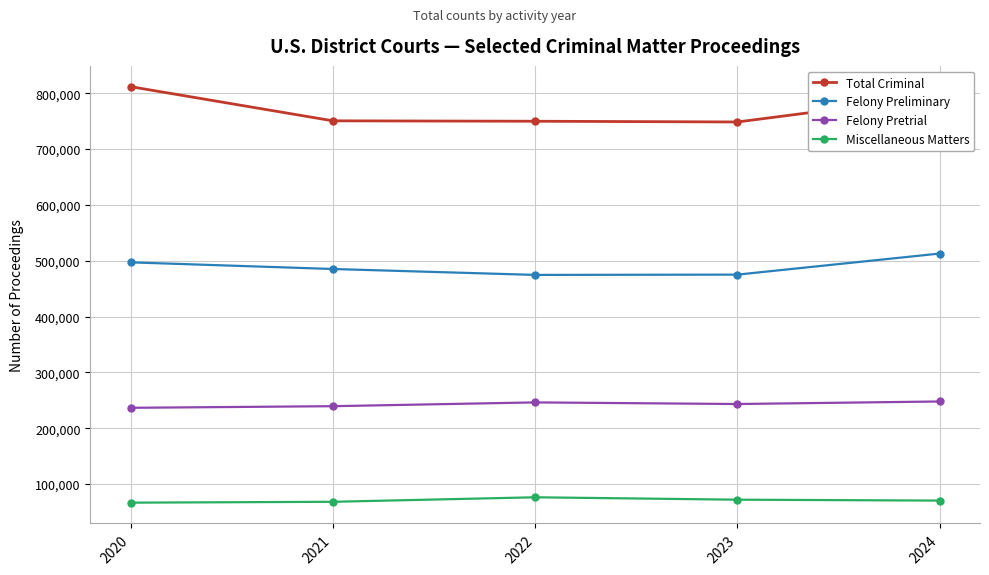

How many categories are shown in the chart?

5